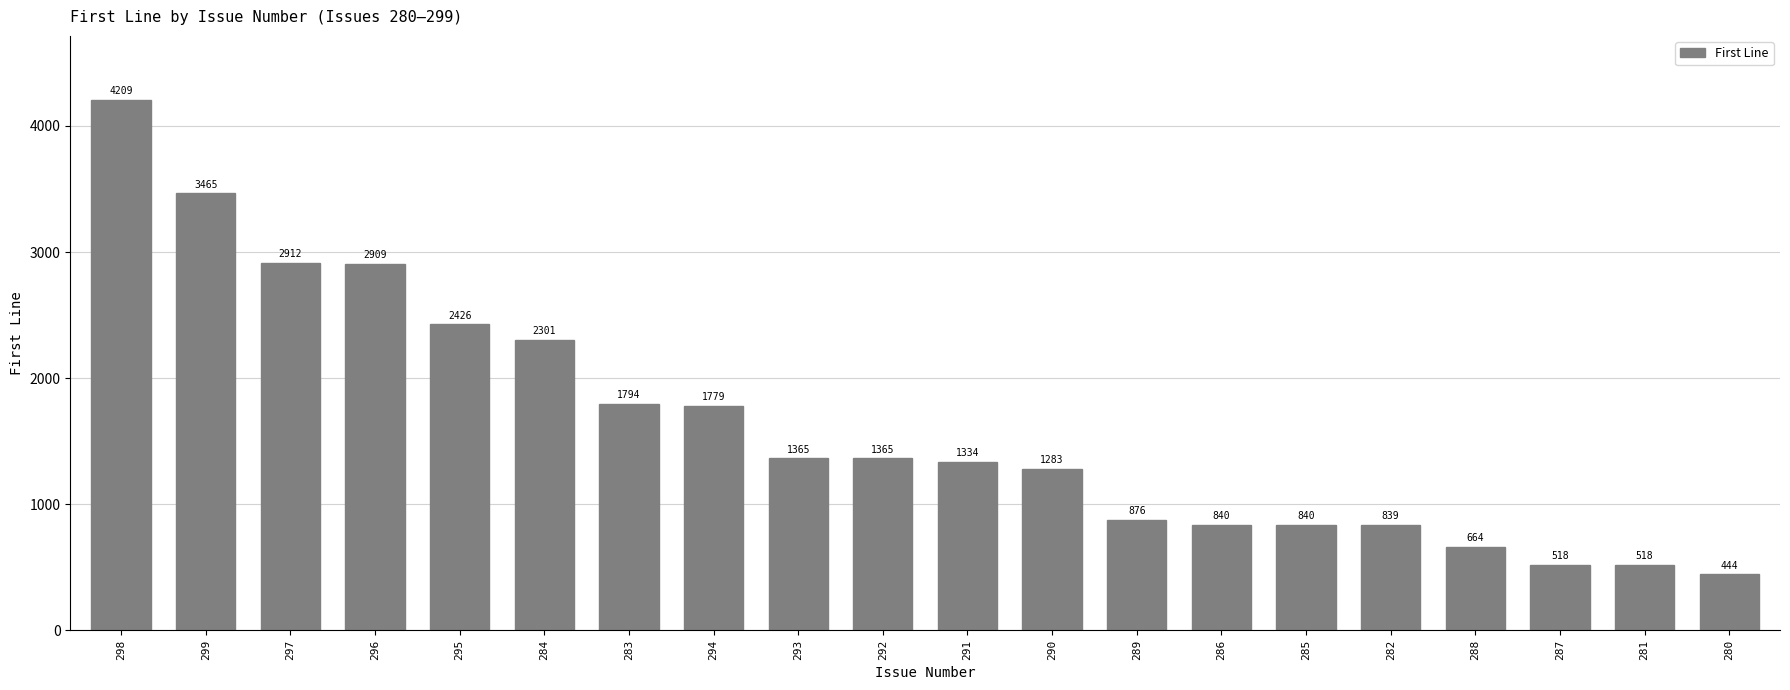

What position from the right is 286?

7